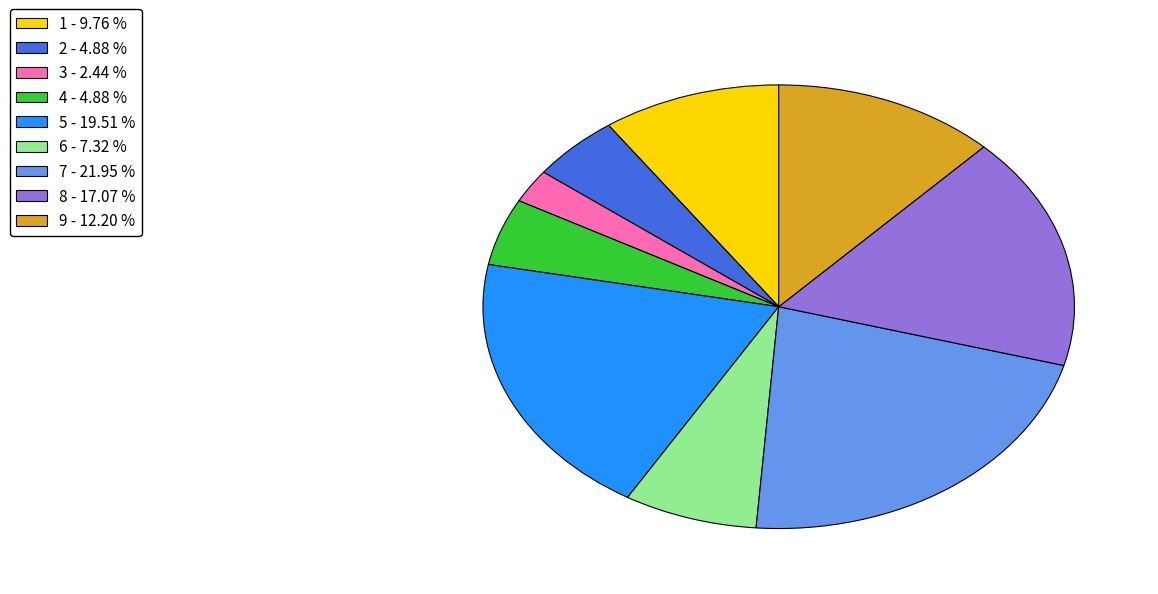

Does 3 account for over 50% of the chart?

No